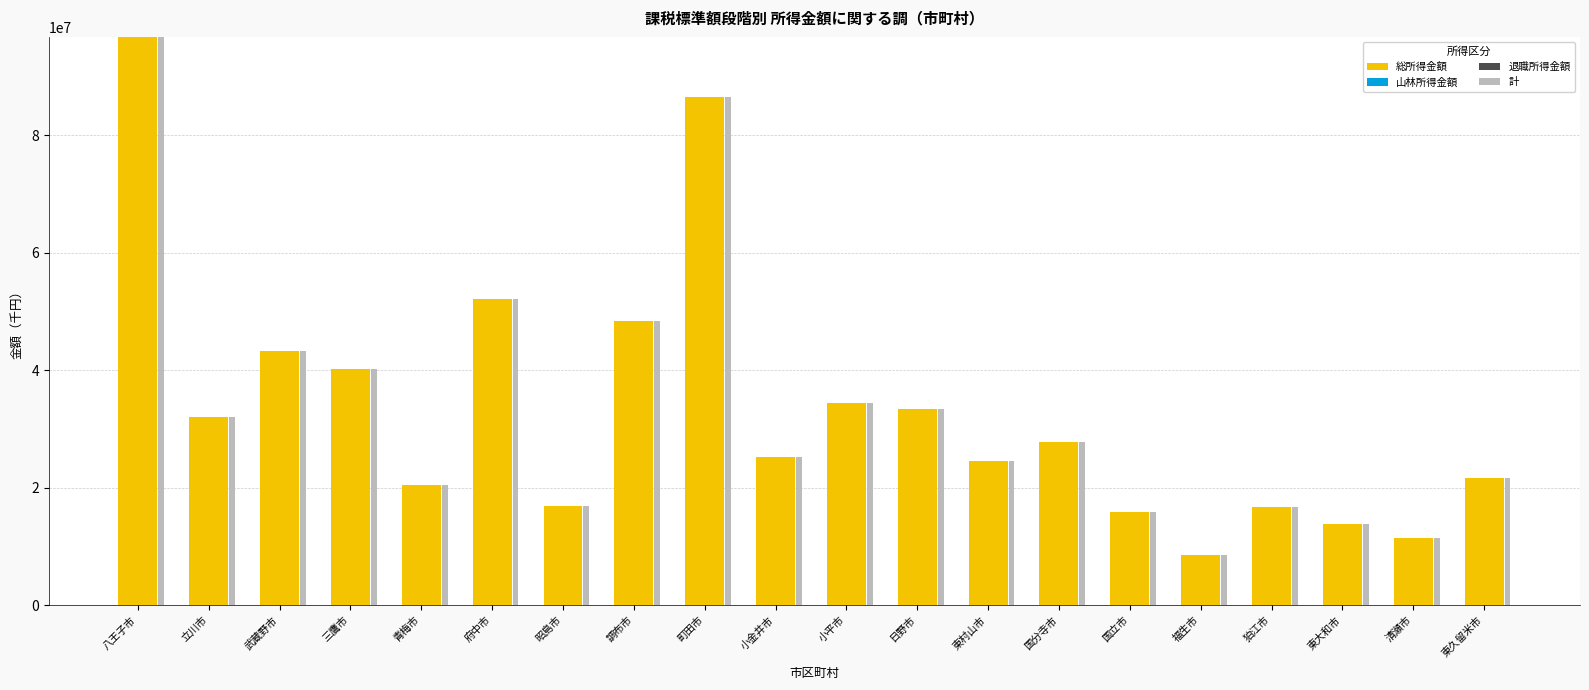

How many values in the 山林所得金額 series are below 250?

10